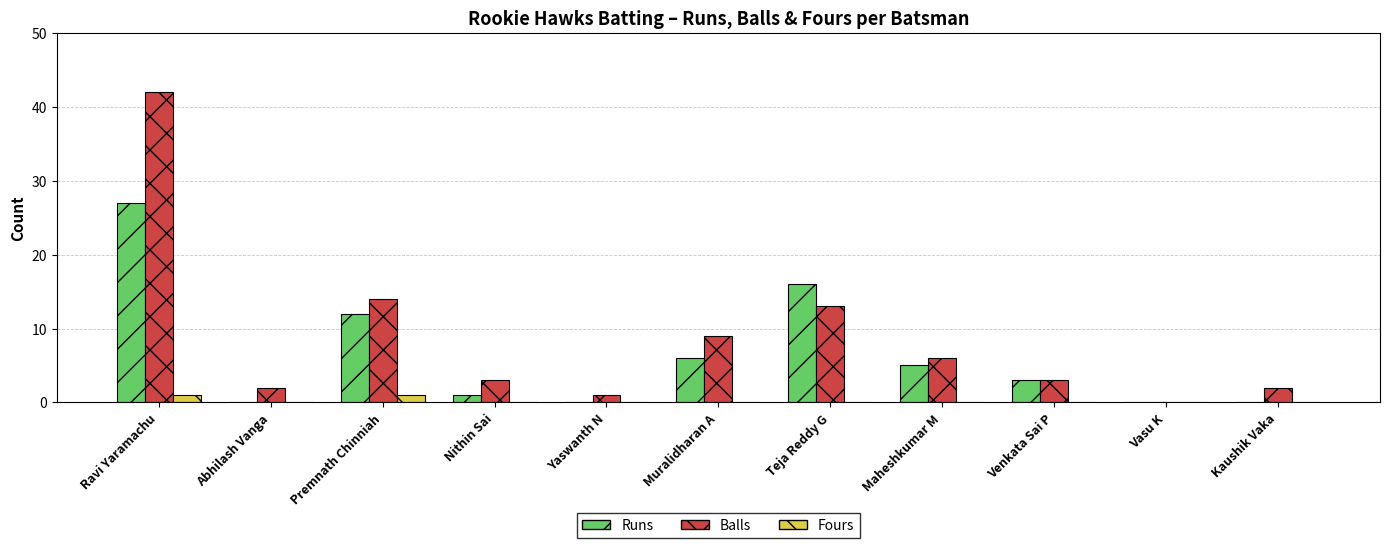

Which series has the largest total across all categories?

Balls